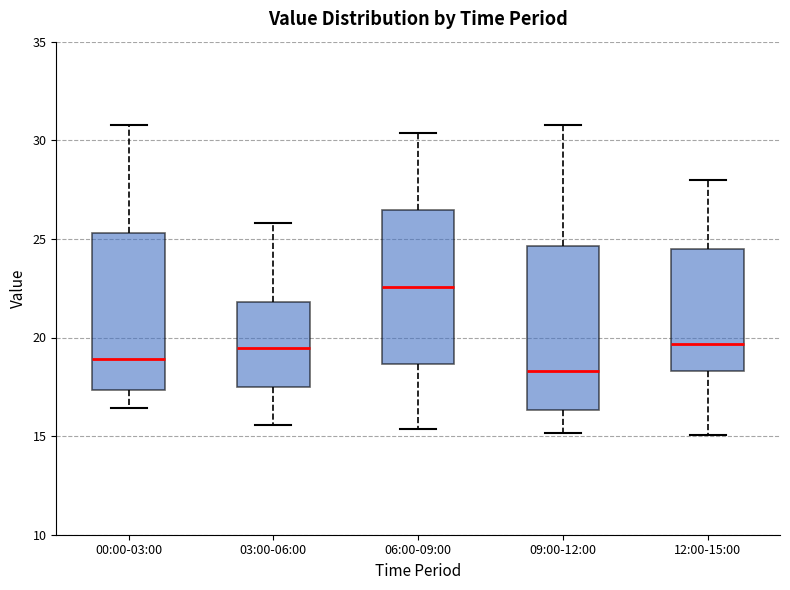

Where is the lower edge of the box for 06:00-09:00 on the y-axis? The values are not printed on the chart, so give them approximately, as read against the axis.

18.5